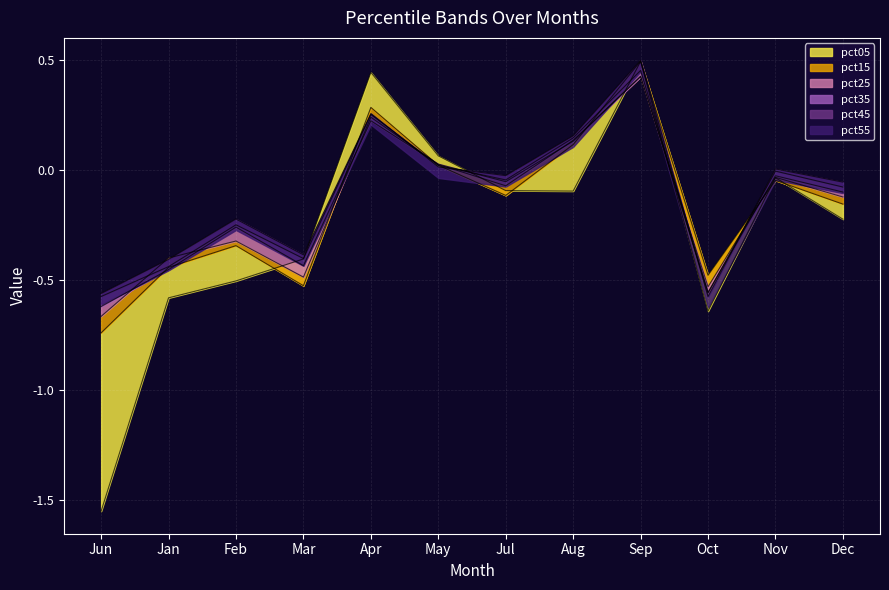

After their last crossing, which series has the higher values: pct25 or pct55?

pct55